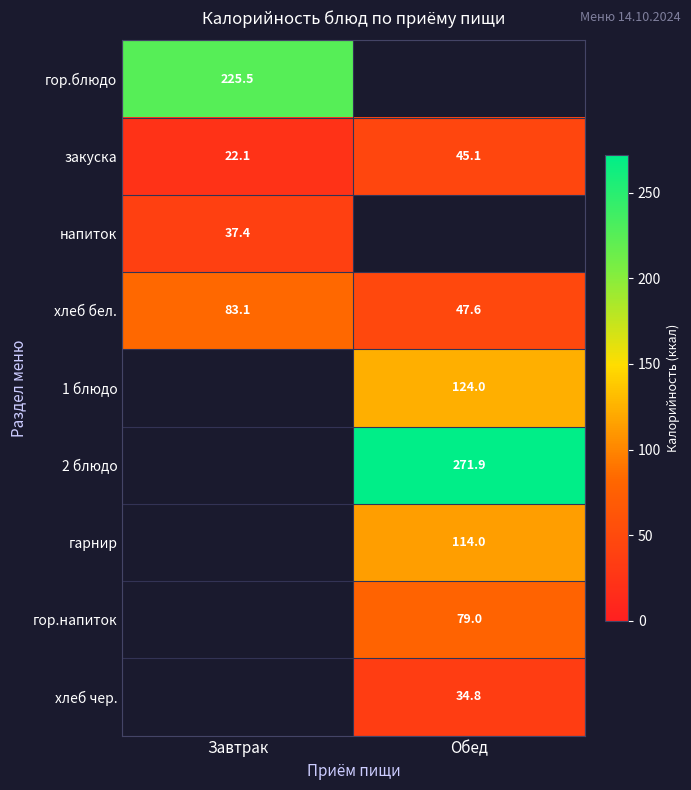

Where does the хлеб бел. series first go above 83?

Завтрак